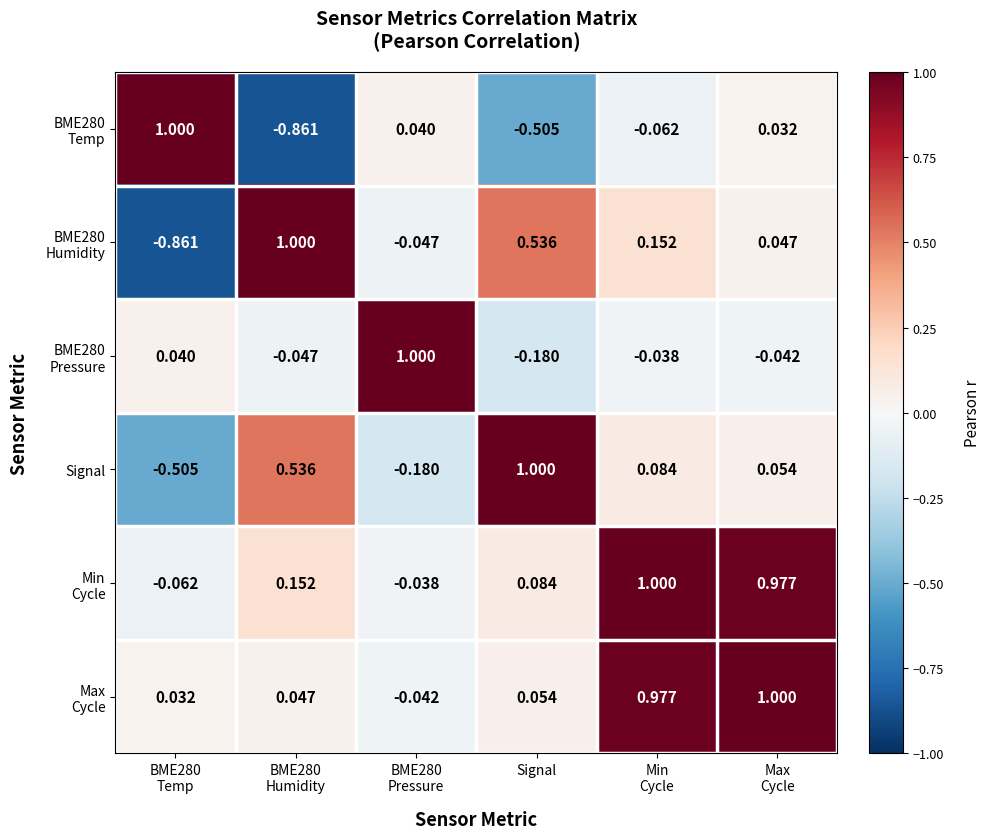

At which category does the chart reach its peak across all series?

BME280
Temp